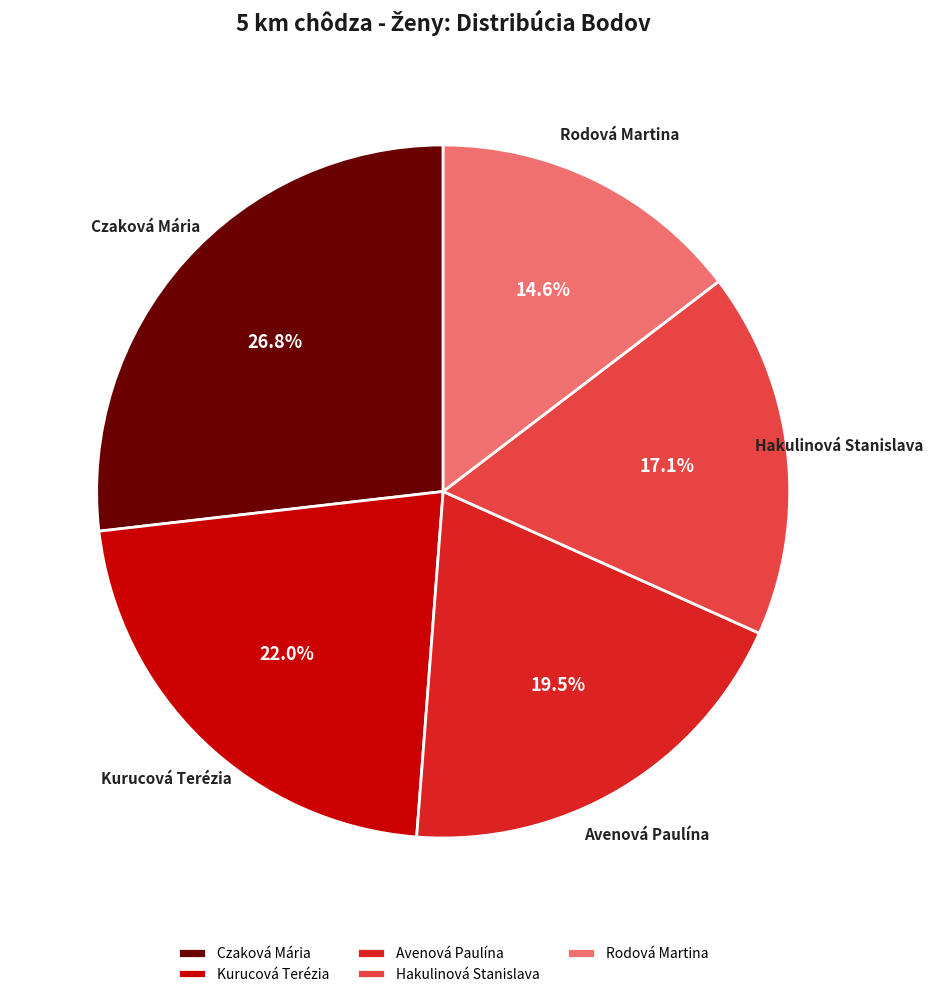

To the nearest percent, what is the difference between the largest and smallest slice percentages?

12%